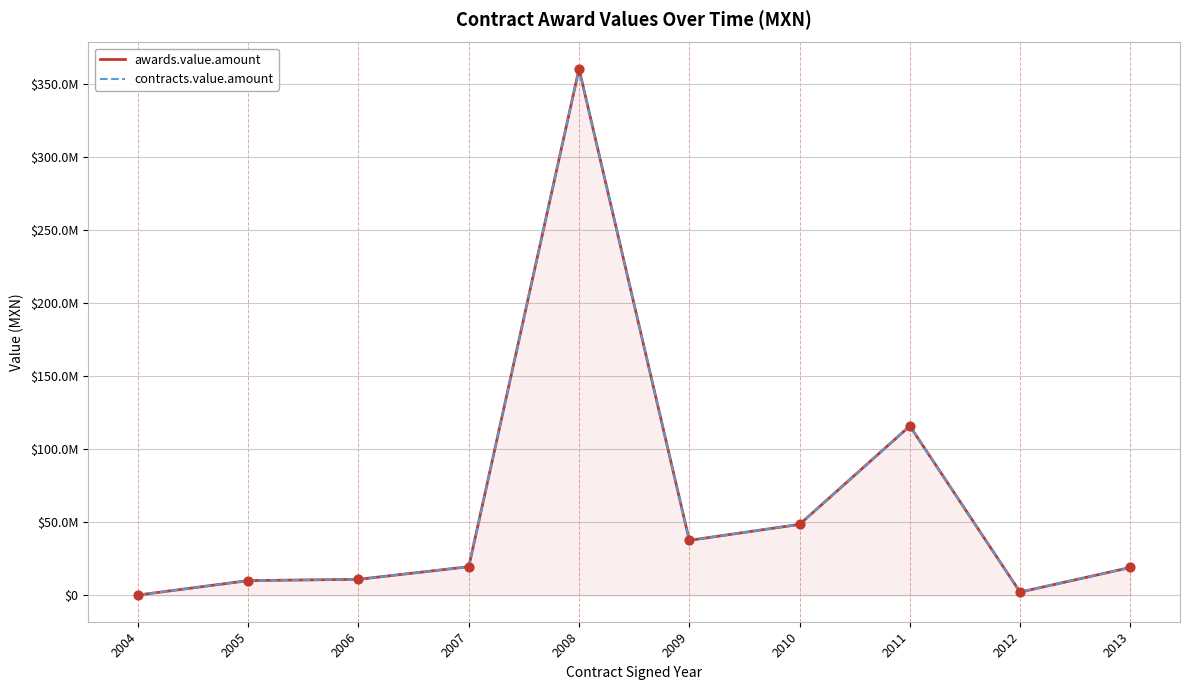

Which series has the largest total across all categories?

awards.value.amount